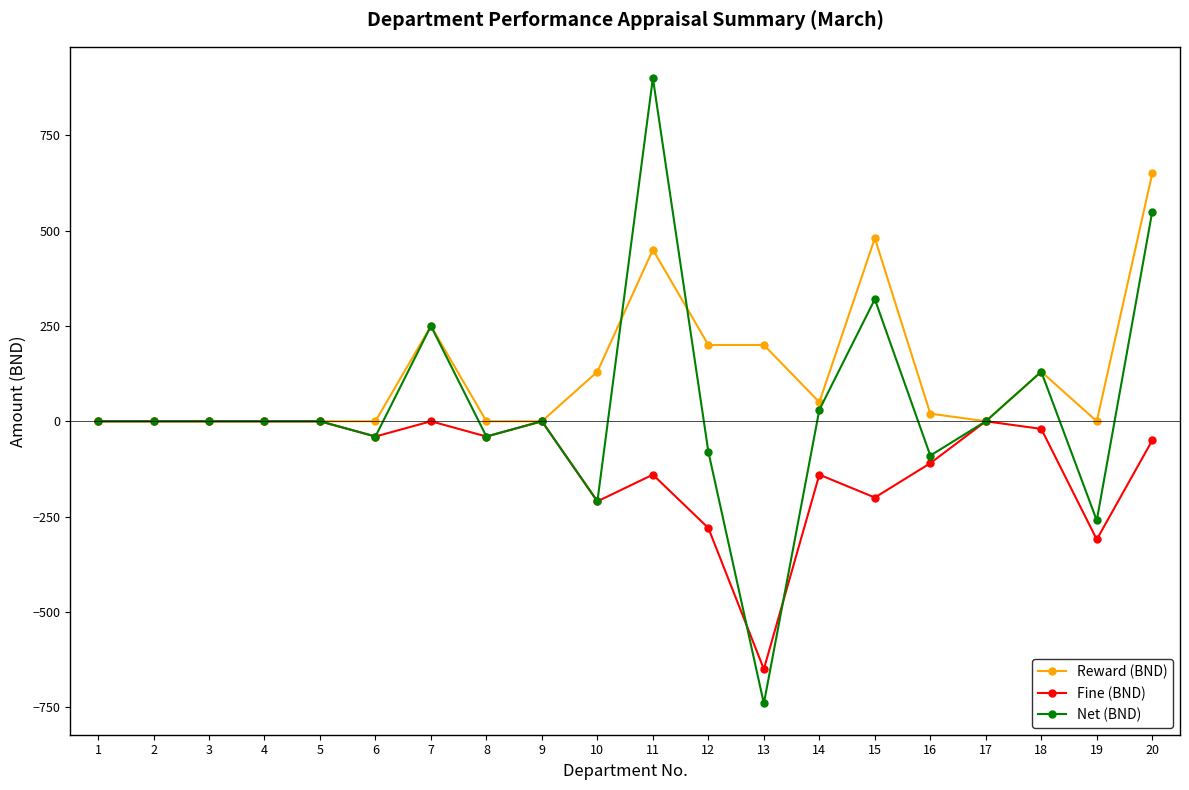

How many lines are shown in the chart?

3